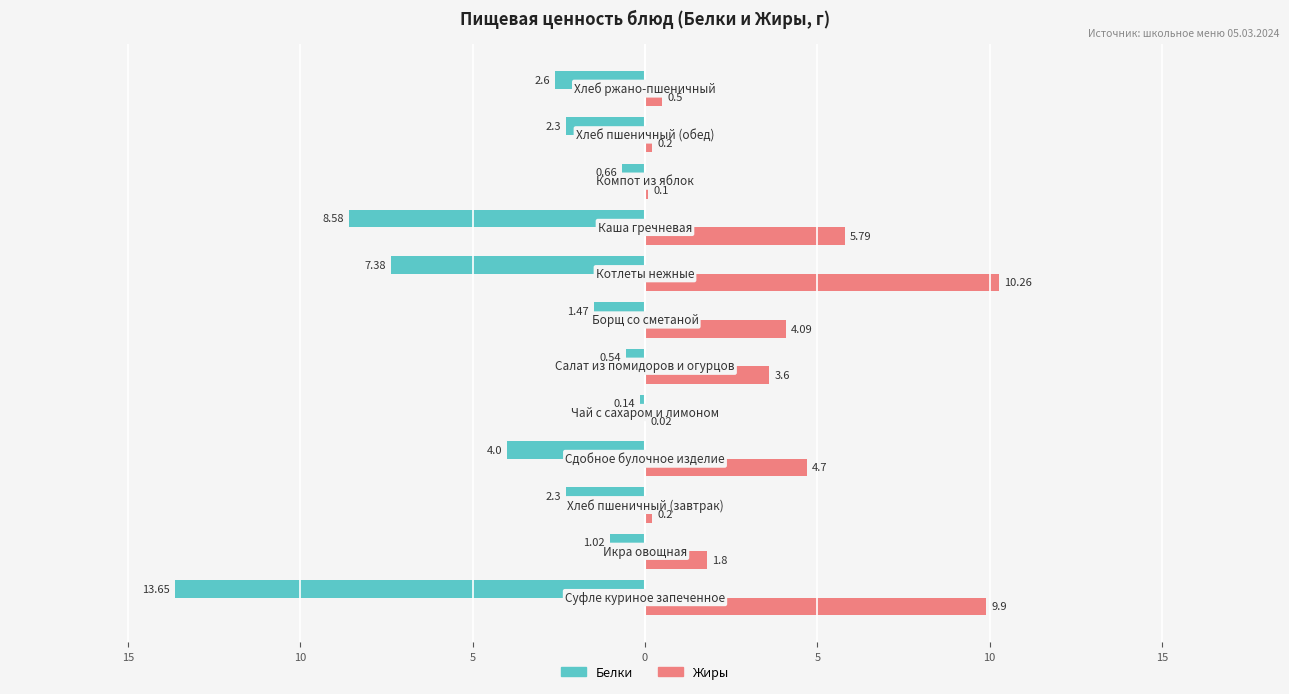

What are all the series names shown in the legend?

Белки, Жиры